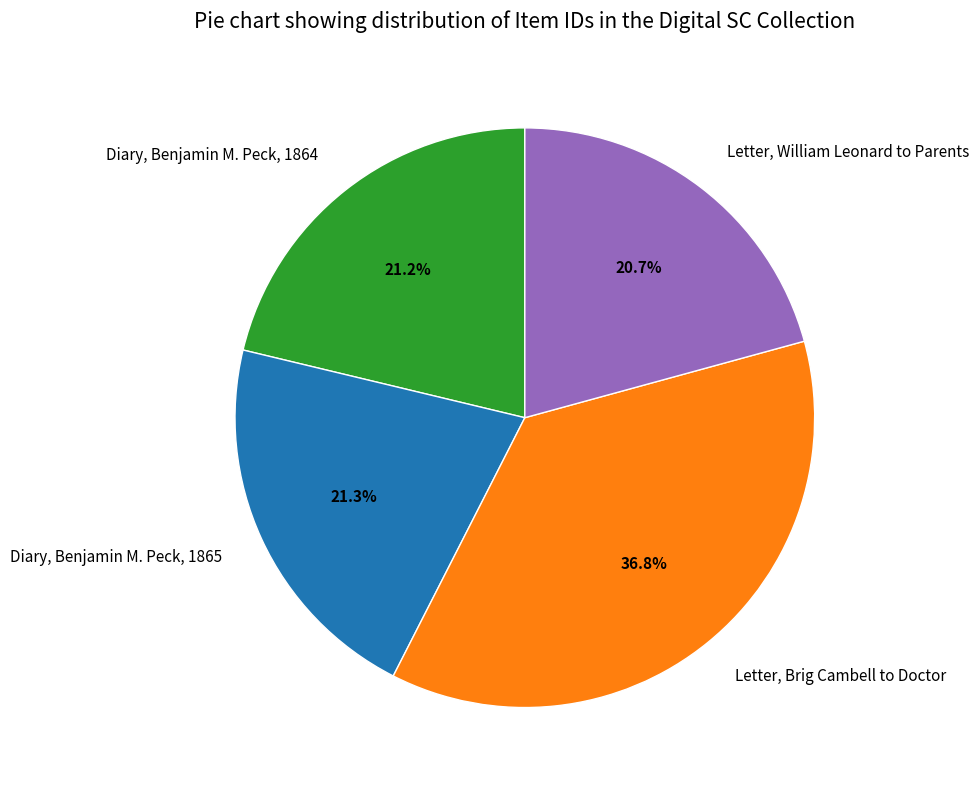

The Diary, Benjamin M. Peck, 1864 slice represents 11% of the pie. True or false?

False